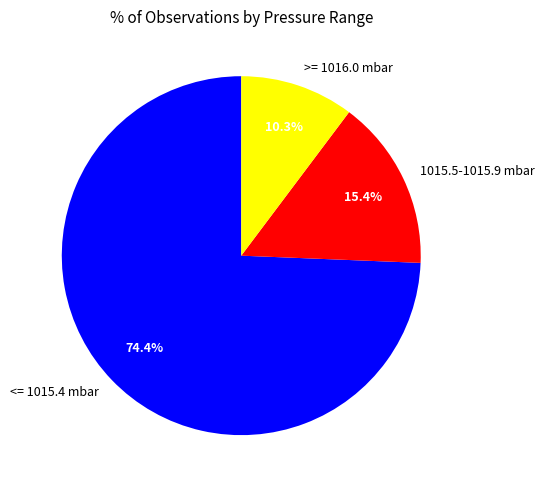

Combined, do >= 1016.0 mbar and <= 1015.4 mbar account for over 50%?

Yes